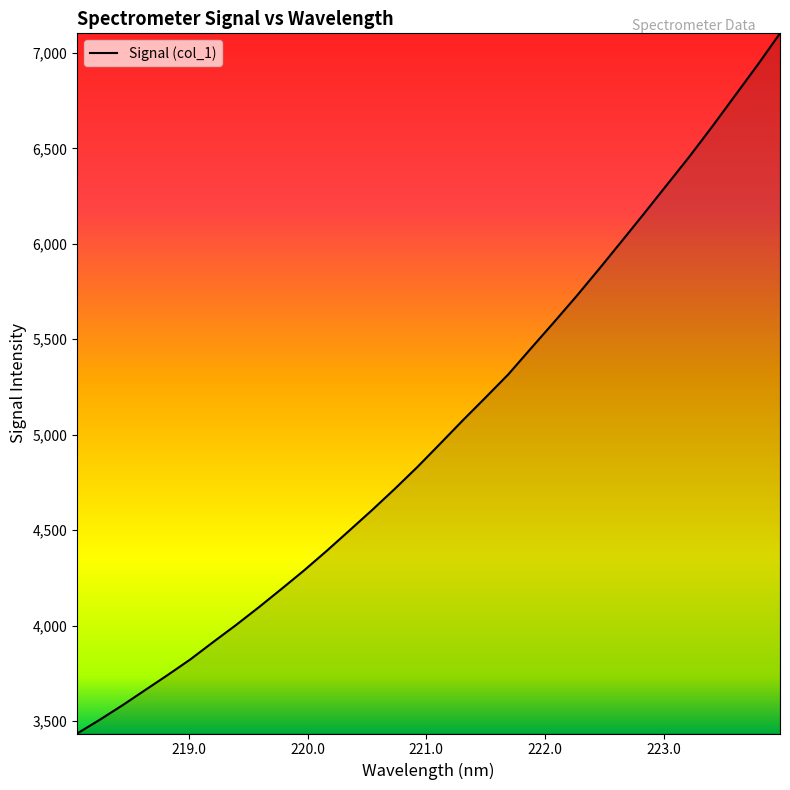

What is the greatest value displayed?

7102.8